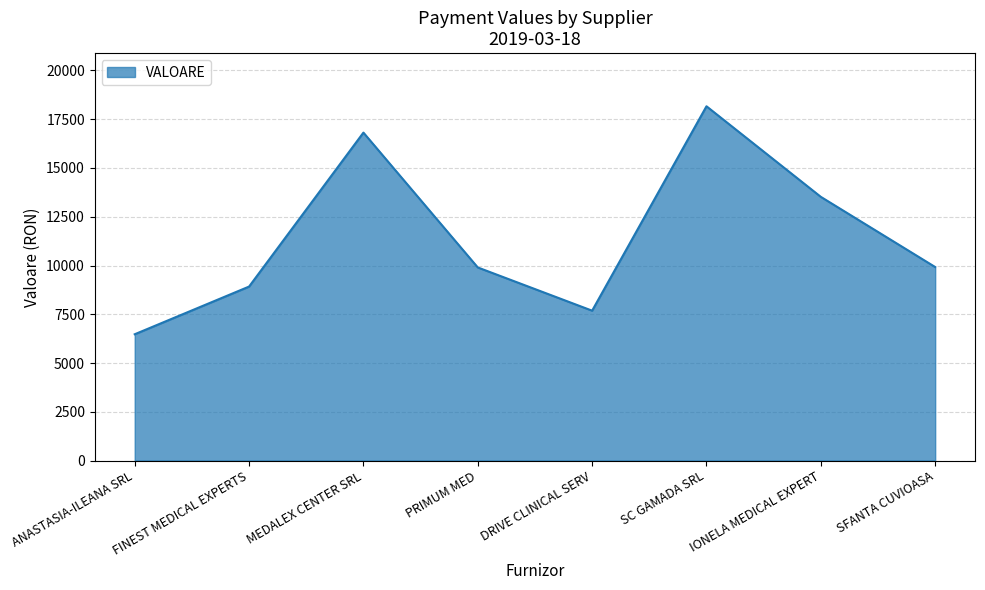

What is the sum of the values at DRIVE CLINICAL SERV and MEDALEX CENTER SRL?

24498.8